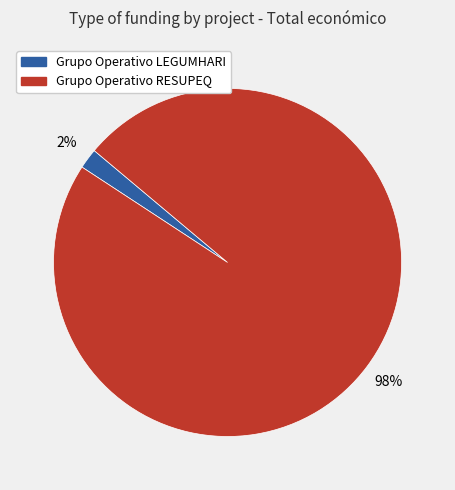

The Grupo Operativo LEGUMHARI slice represents 2% of the pie. True or false?

True